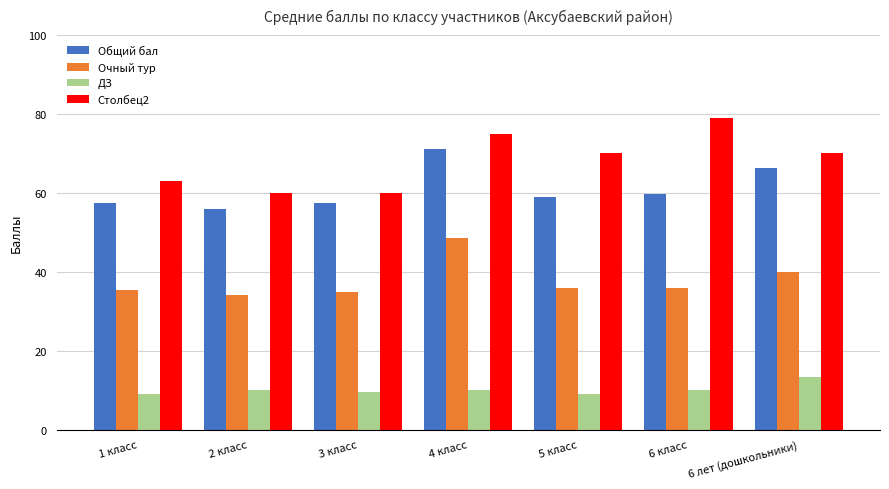

What is the sum of all Очный тур values?

265.0